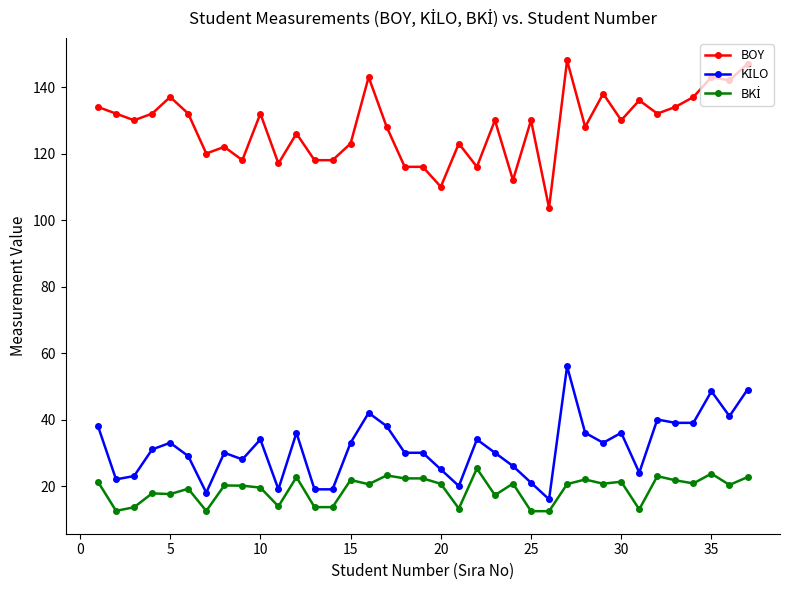

What is the sum of all BOY values?

4733.6